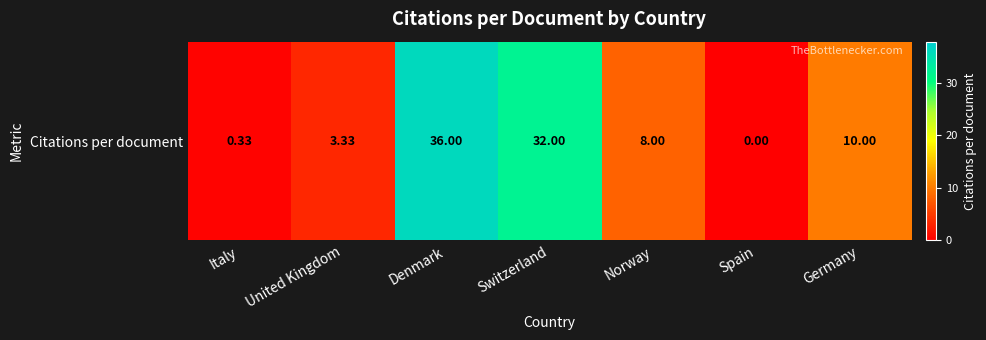

What is the greatest value displayed?

36.0